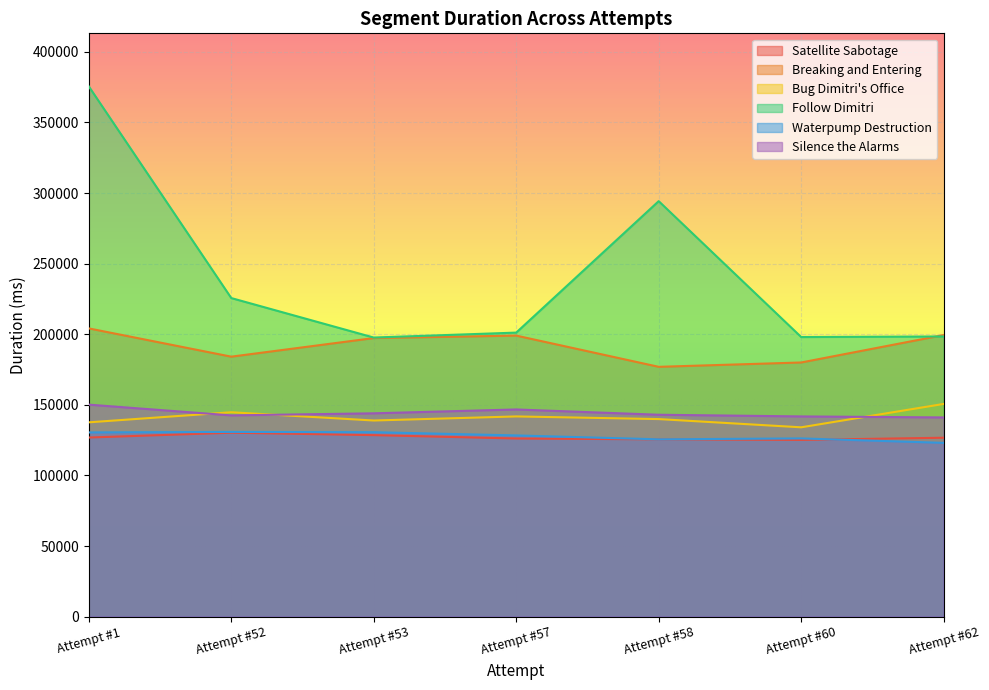

What is the approximate value of Waterpump Destruction at Attempt #58, to the nearest 50?

125550